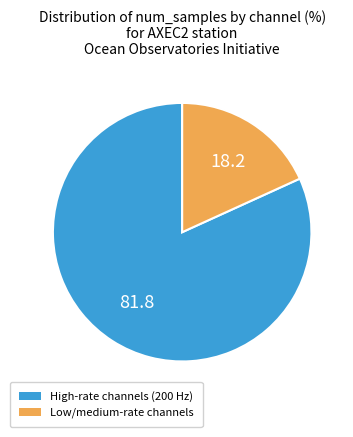

Rank the categories by value from highest to lowest.

High-rate channels (200 Hz), Low/medium-rate channels